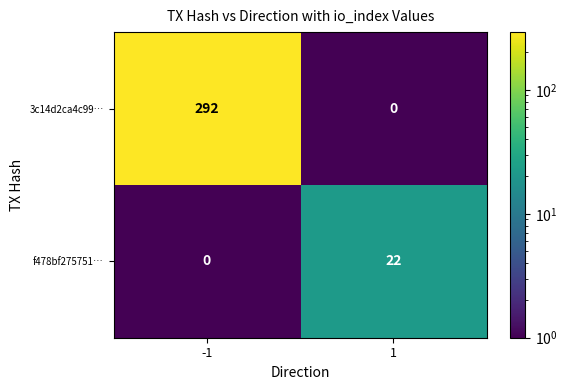

Reading left to right, extract all data points from this chart.

3c14d2ca4c99…: 292	0
f478bf275751…: 0	22